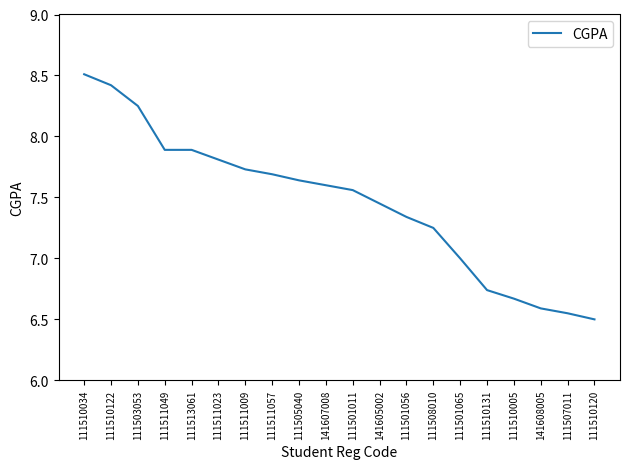

Which has a higher value, 141608005 or 141607008?

141607008